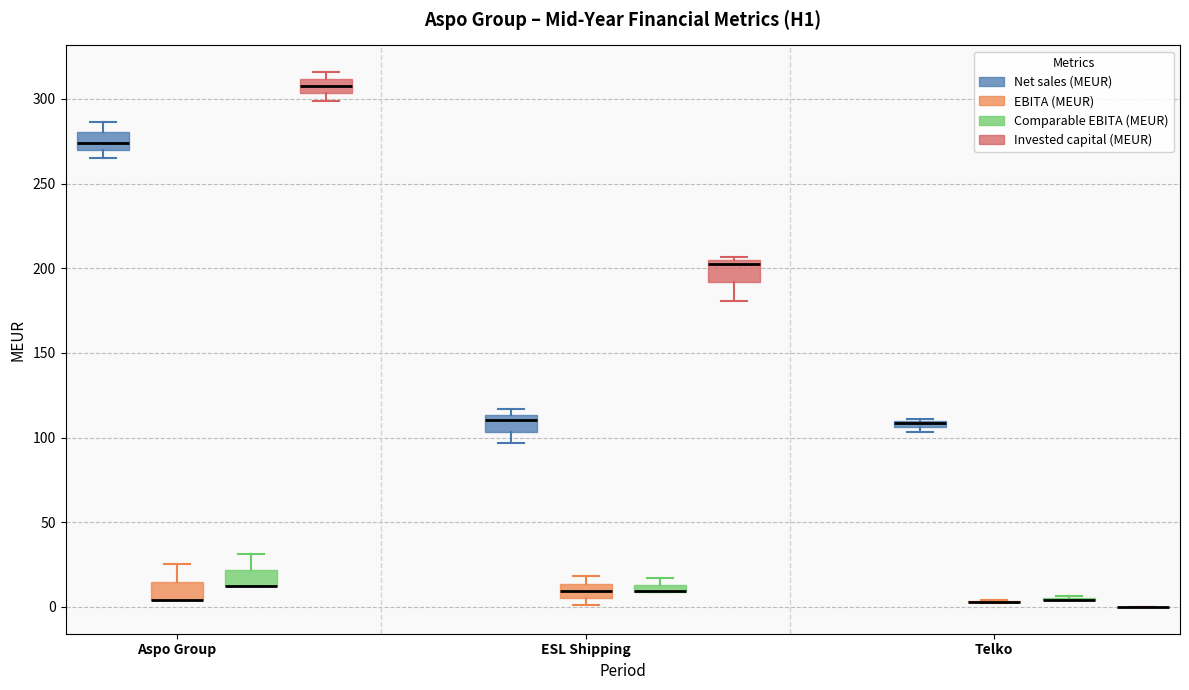

Where is the lower edge of the box for Aspo Group (EBITA (MEUR)) on the y-axis? The values are not printed on the chart, so give them approximately, as read against the axis.

5